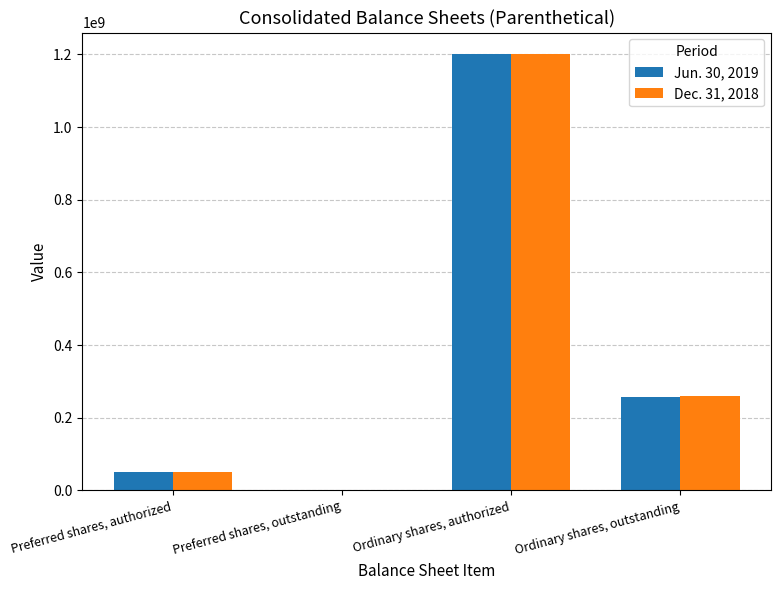

Are the bars grouped side by side (vs. stacked)?

Yes